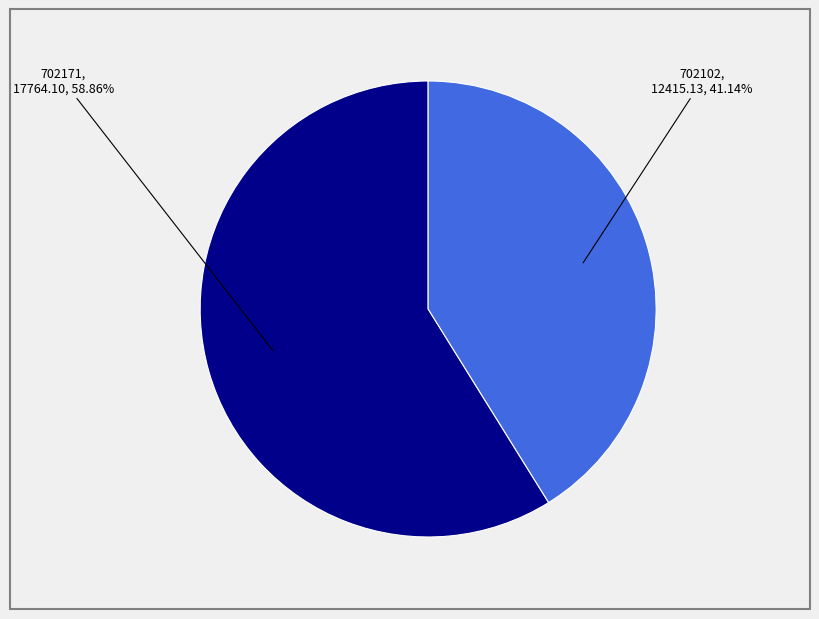

Which slice is the largest?

702171